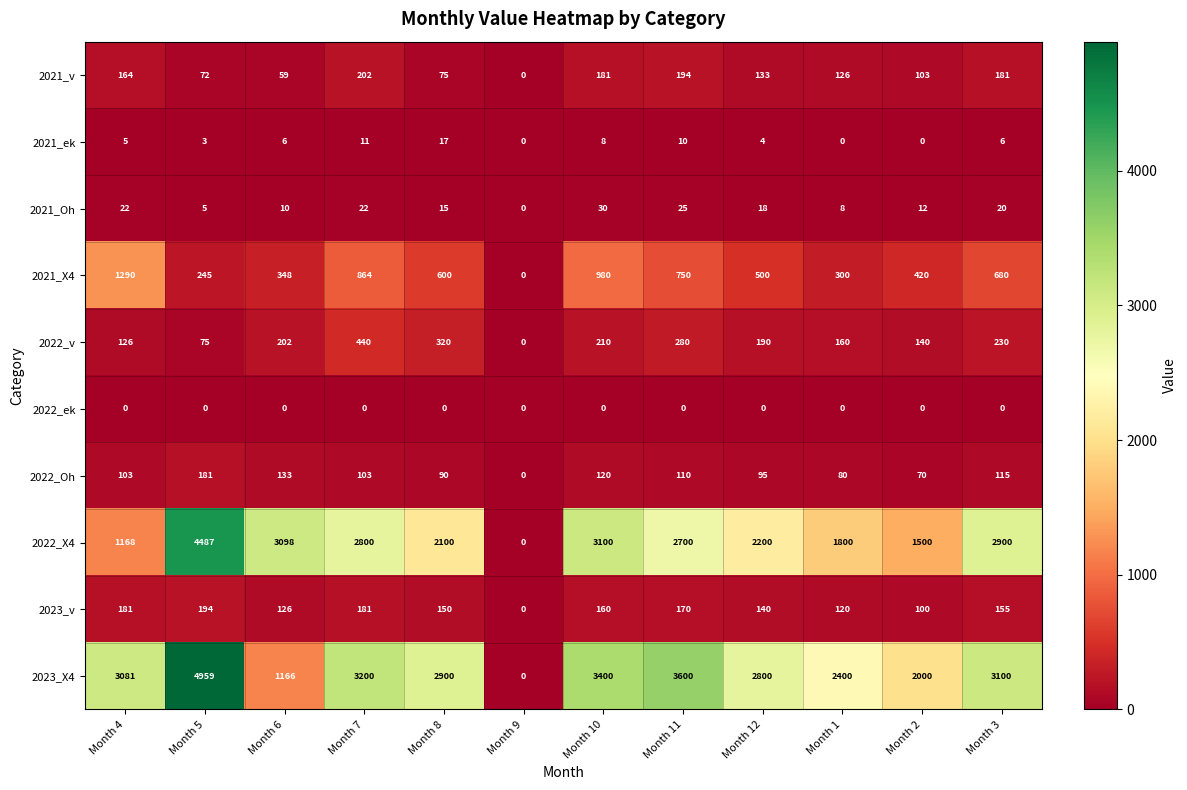

At how many categories does at least one series exceed 906?

11